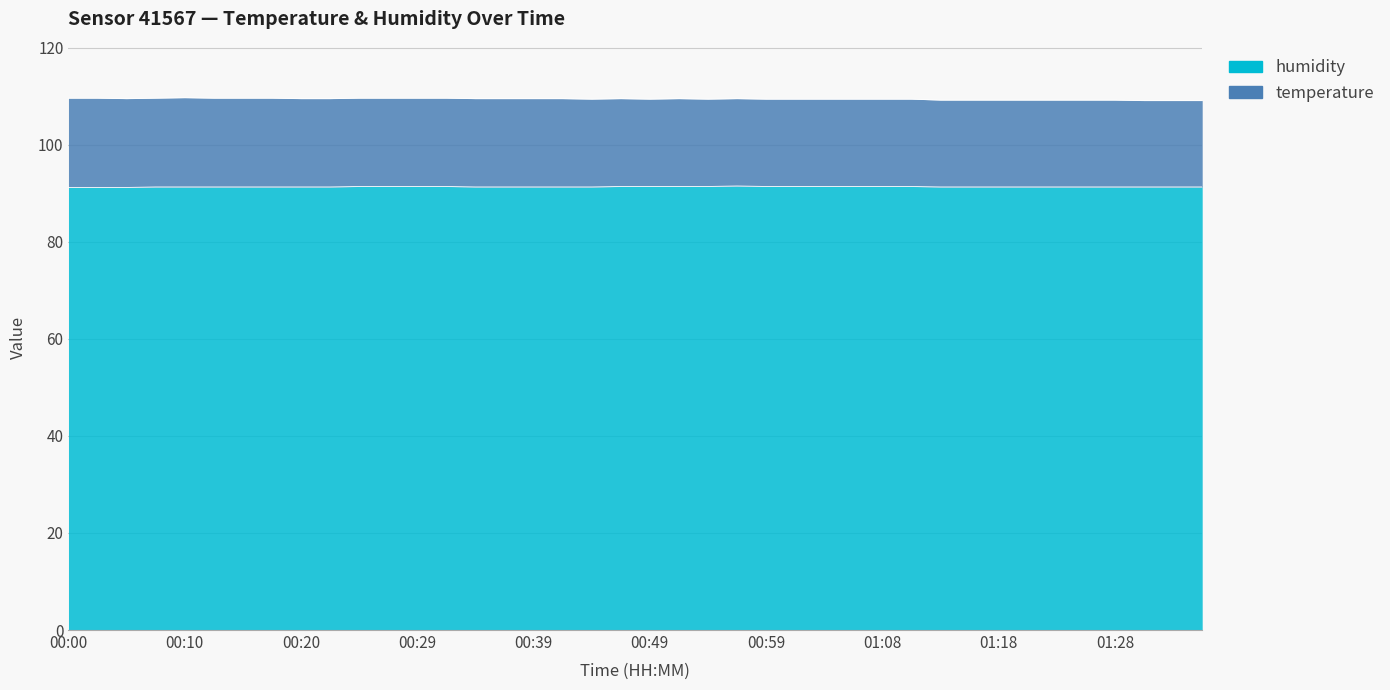

What is the minimum value shown in the chart?

91.2